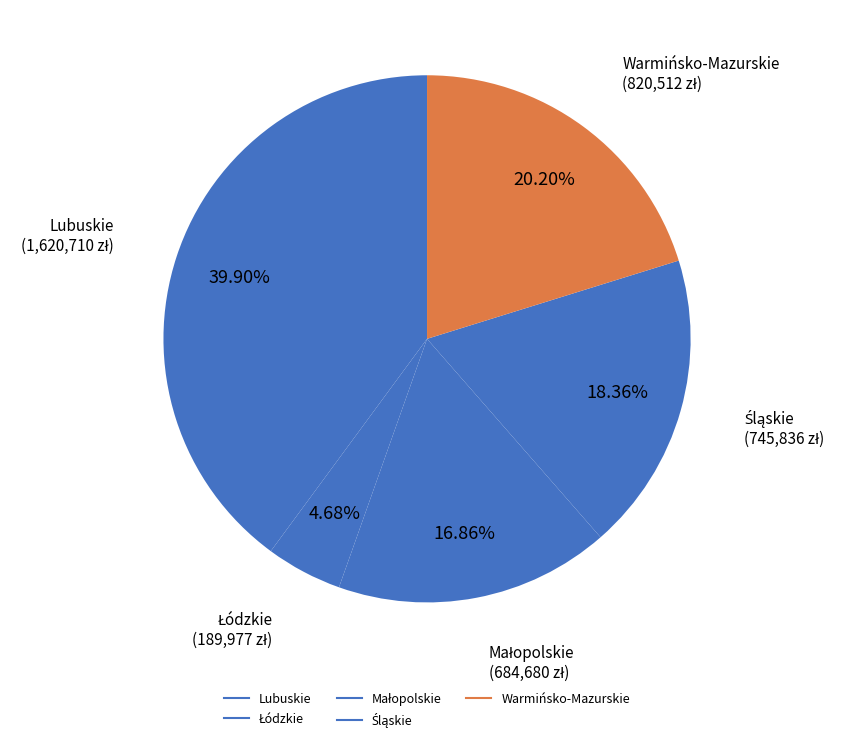

Between Śląskie and Warmińsko-Mazurskie, which is larger?

Warmińsko-Mazurskie